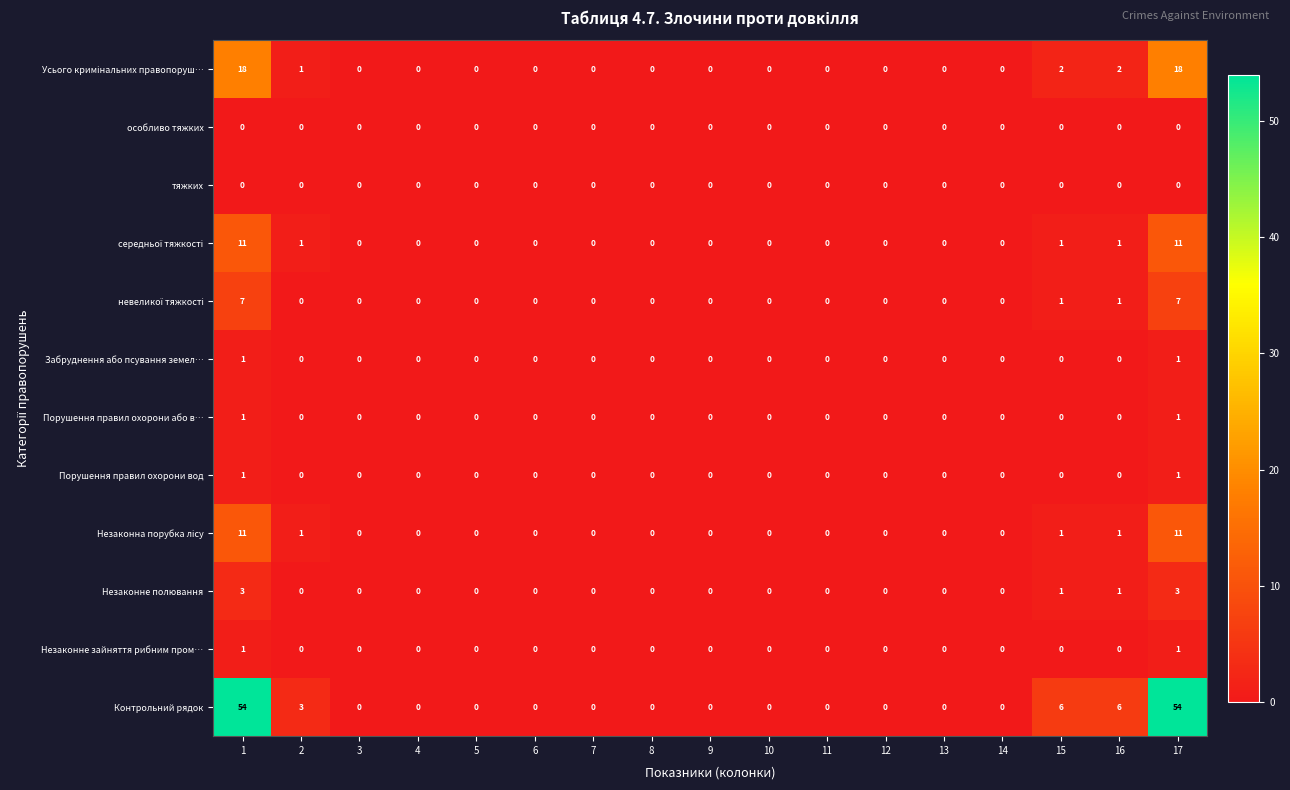

What is the maximum value shown in the chart?

54